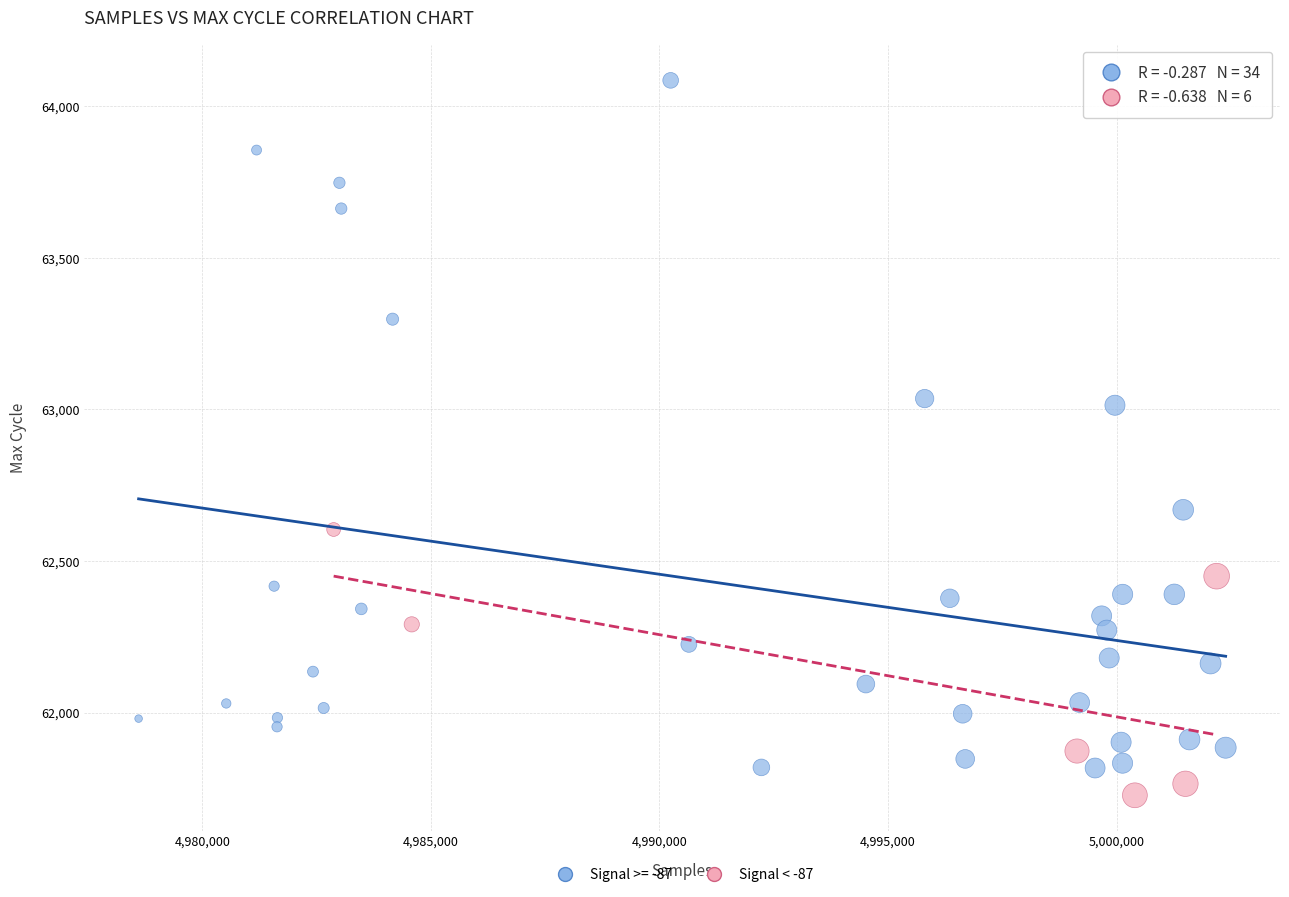

Which series contains the highest Y value?

Signal >= -87